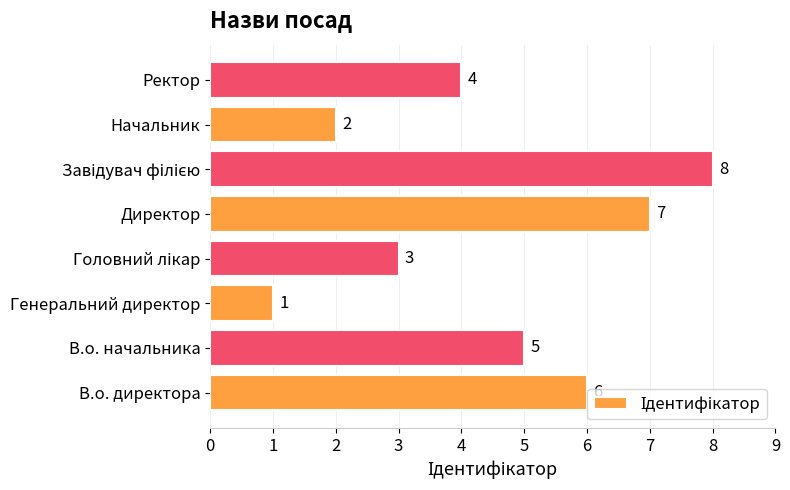

How many values are between 3 and 7?

5